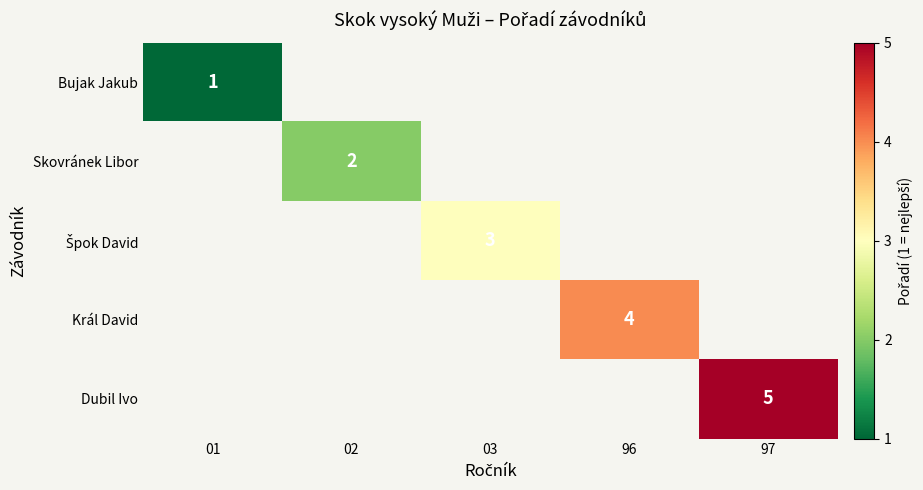

Rank the series by their maximum value, from lowest to highest.

Bujak Jakub, Skovránek Libor, Špok David, Král David, Dubil Ivo